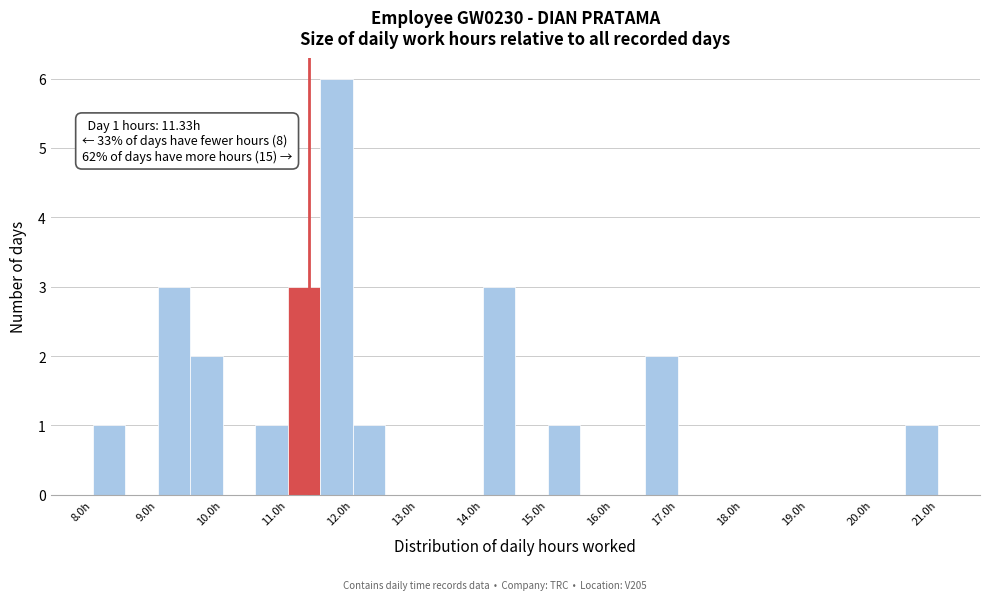

Which range on the x-axis has the tallest bar?

11.5 to 12.0